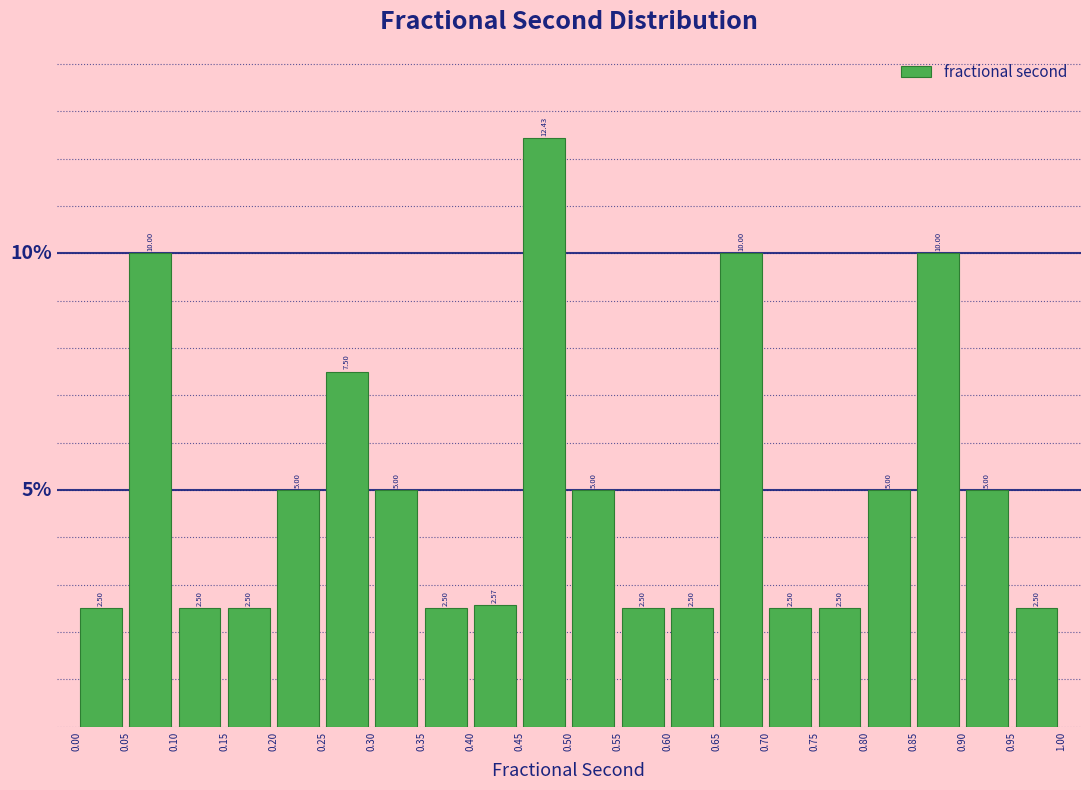

Over which range of the x-axis is the bar tallest?

0.45 to 0.50